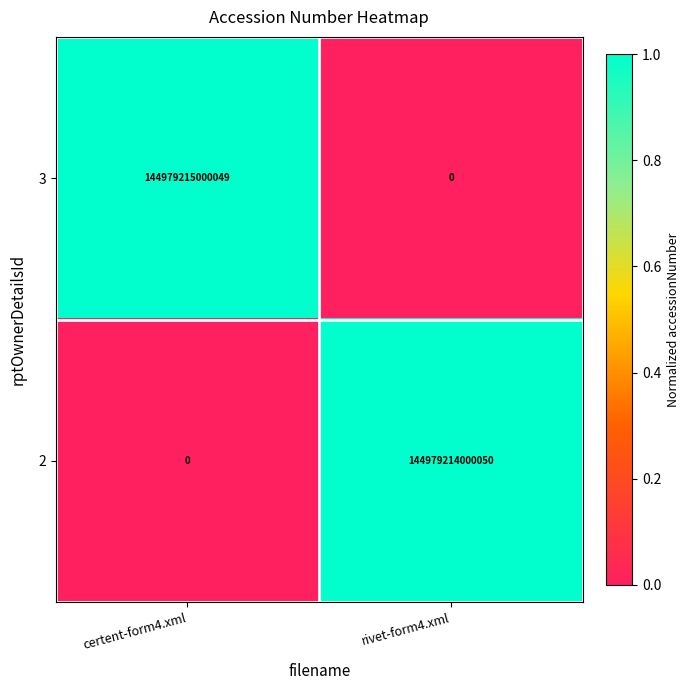

Which series has the widest spread of values?

3